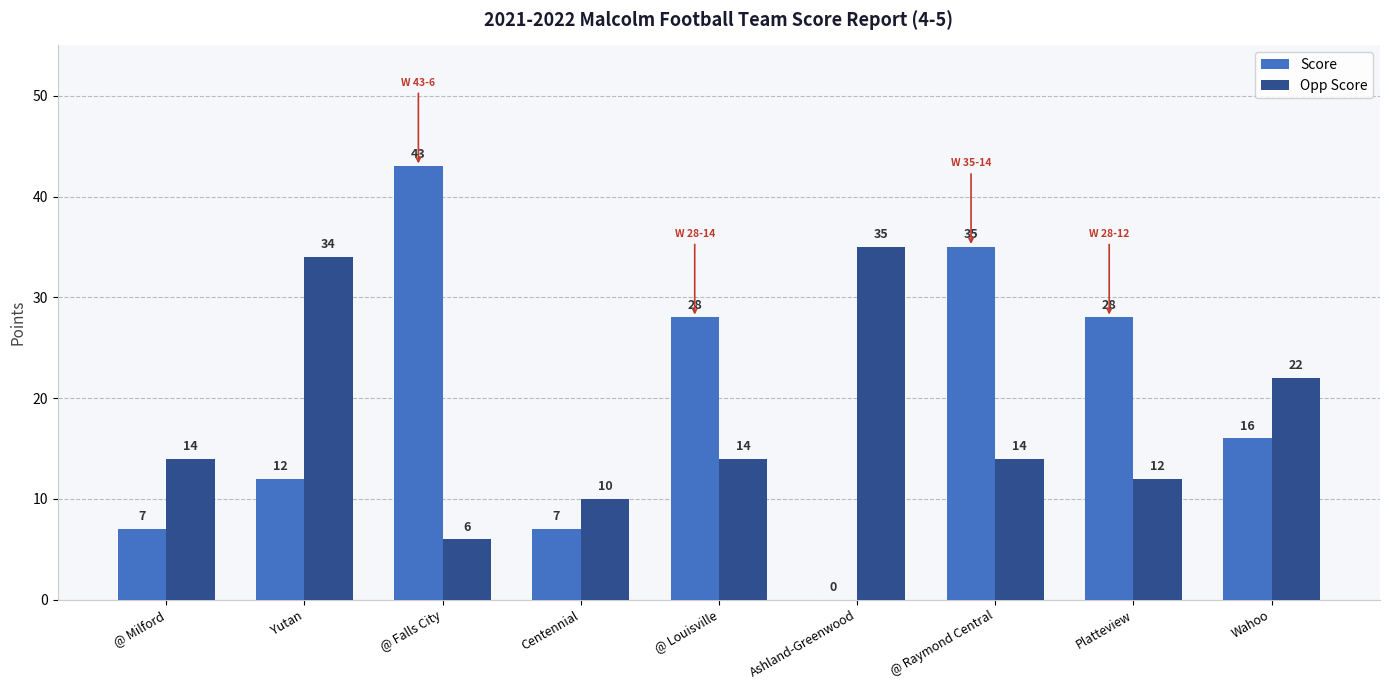

Count the number of categories in the chart.

9